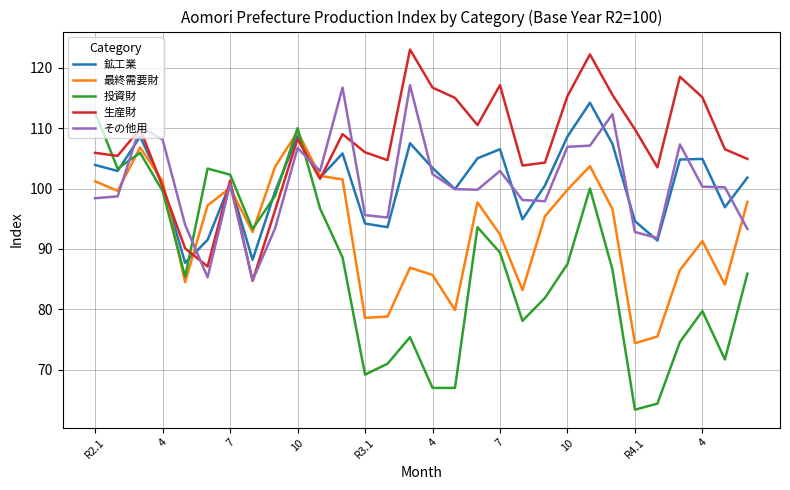

What is the minimum value shown in the chart?

63.4